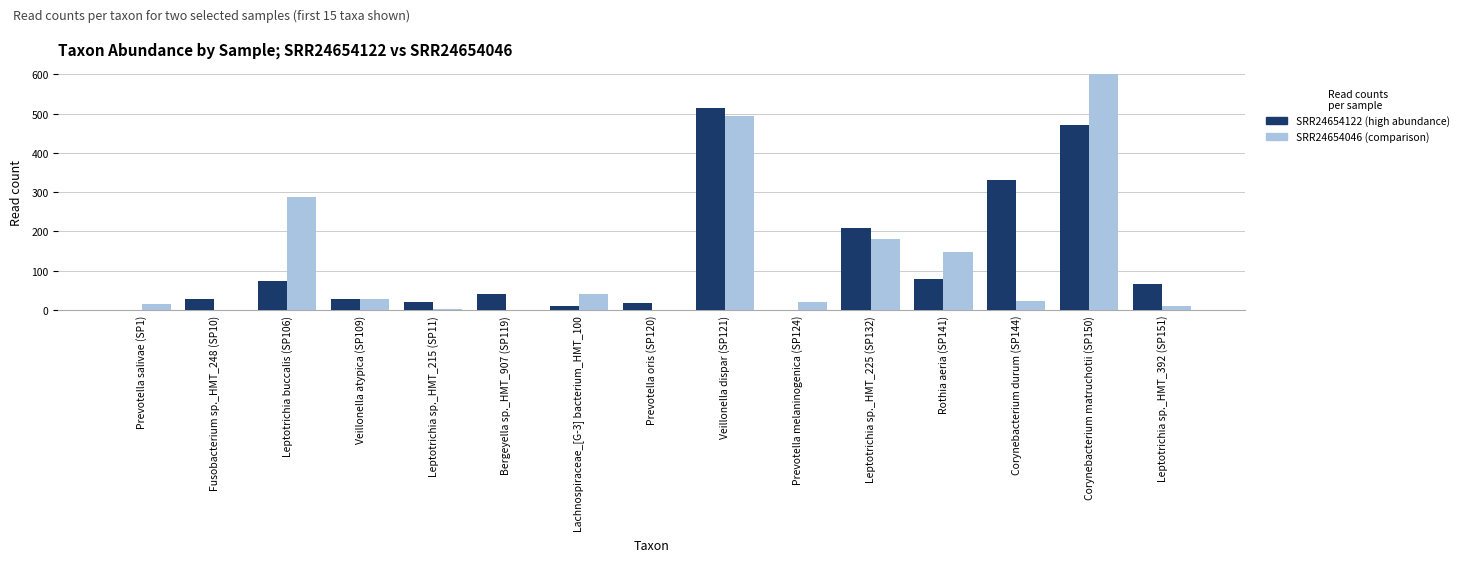

What position from the right is Leptotrichia buccalis (SP106)?

13